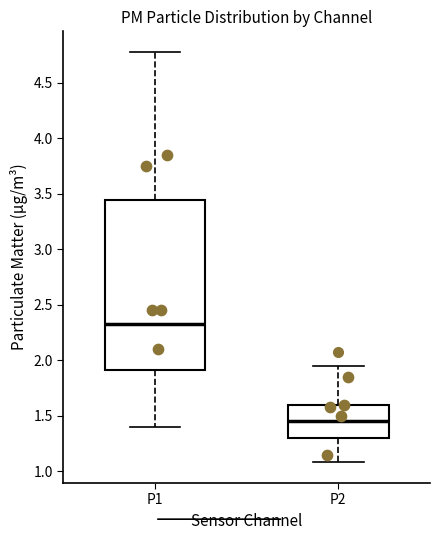

Which box's median line is the lowest?

P2